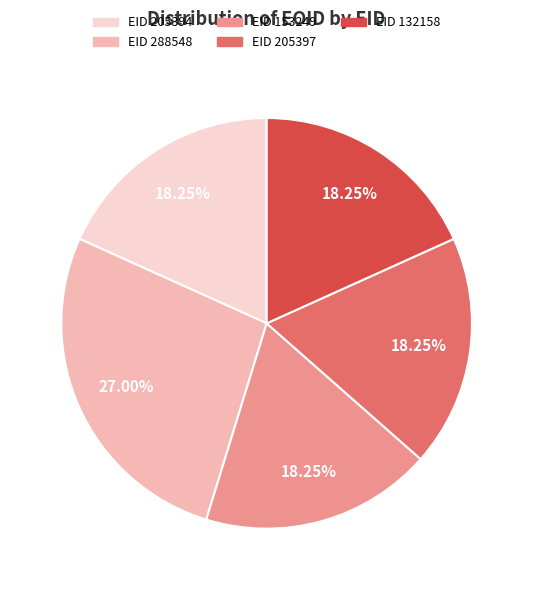

How many slices are in this pie chart?

5